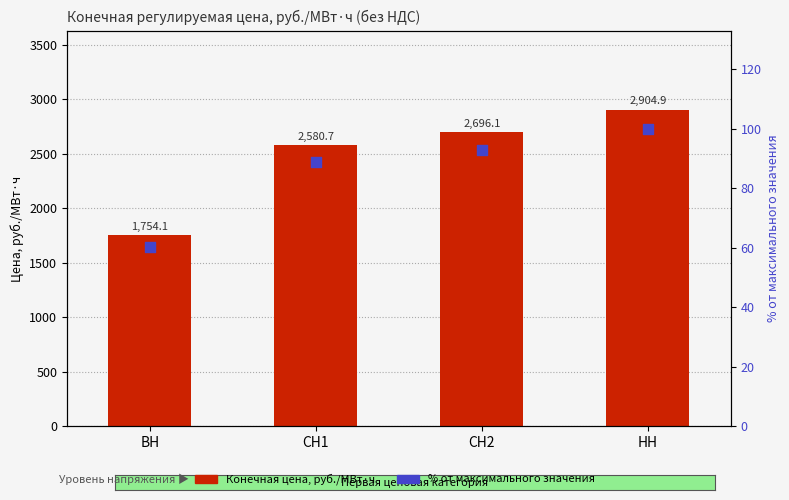

Which series has the largest total across all categories?

Конечная цена, руб./МВт·ч